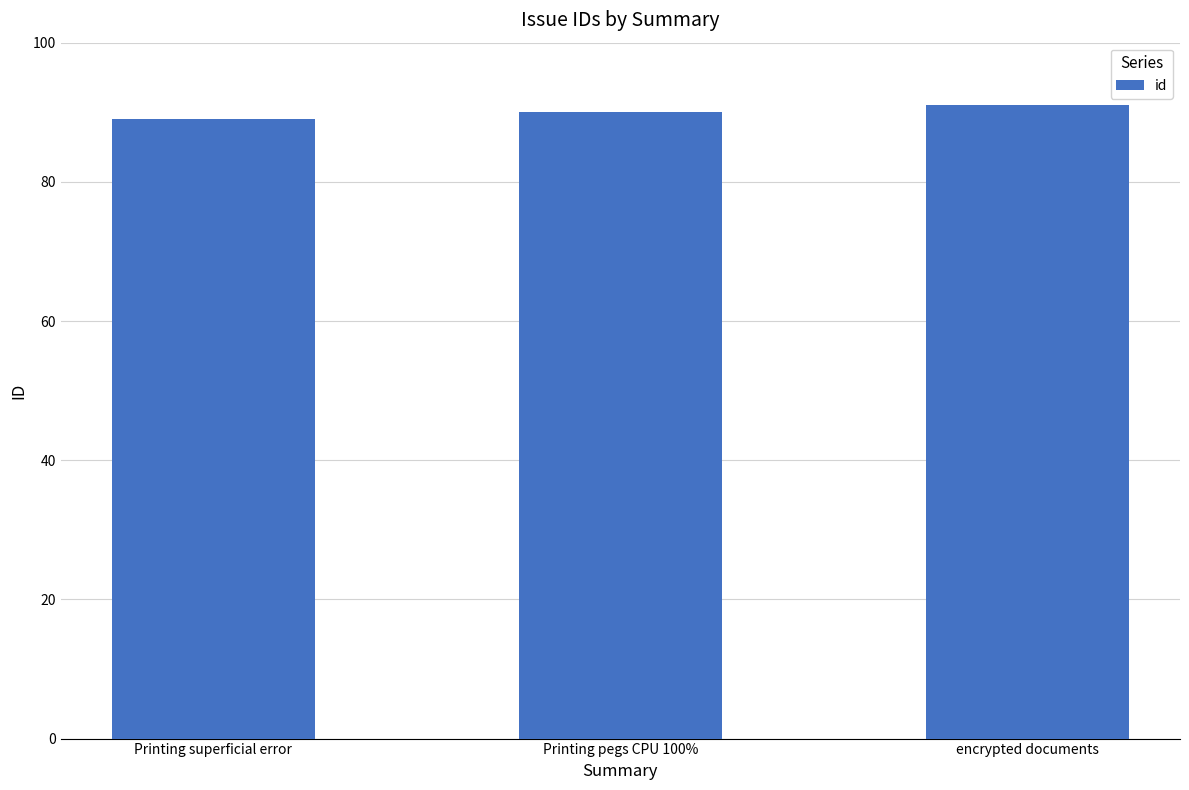

What is the label of the 2nd bar from the left?

Printing pegs CPU 100%